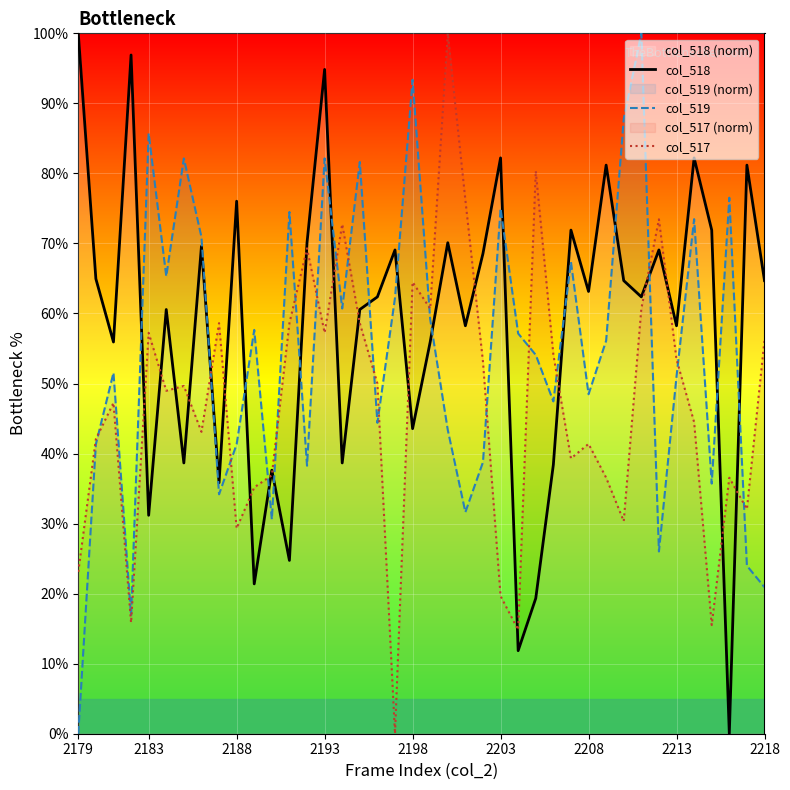

At which category is the sum across all series the highest?

2193